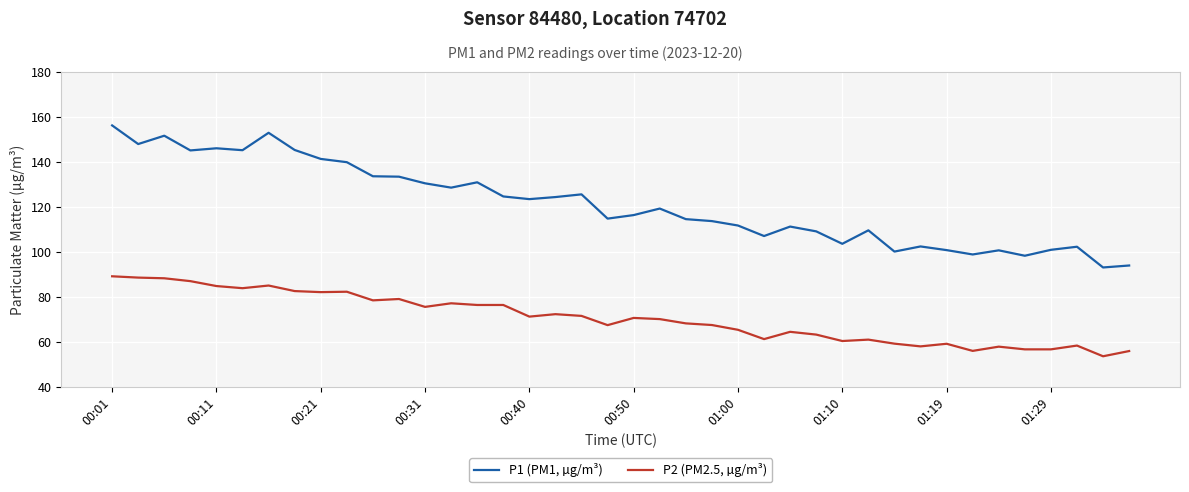

Which series has the largest total across all categories?

P1 (PM1, µg/m³)